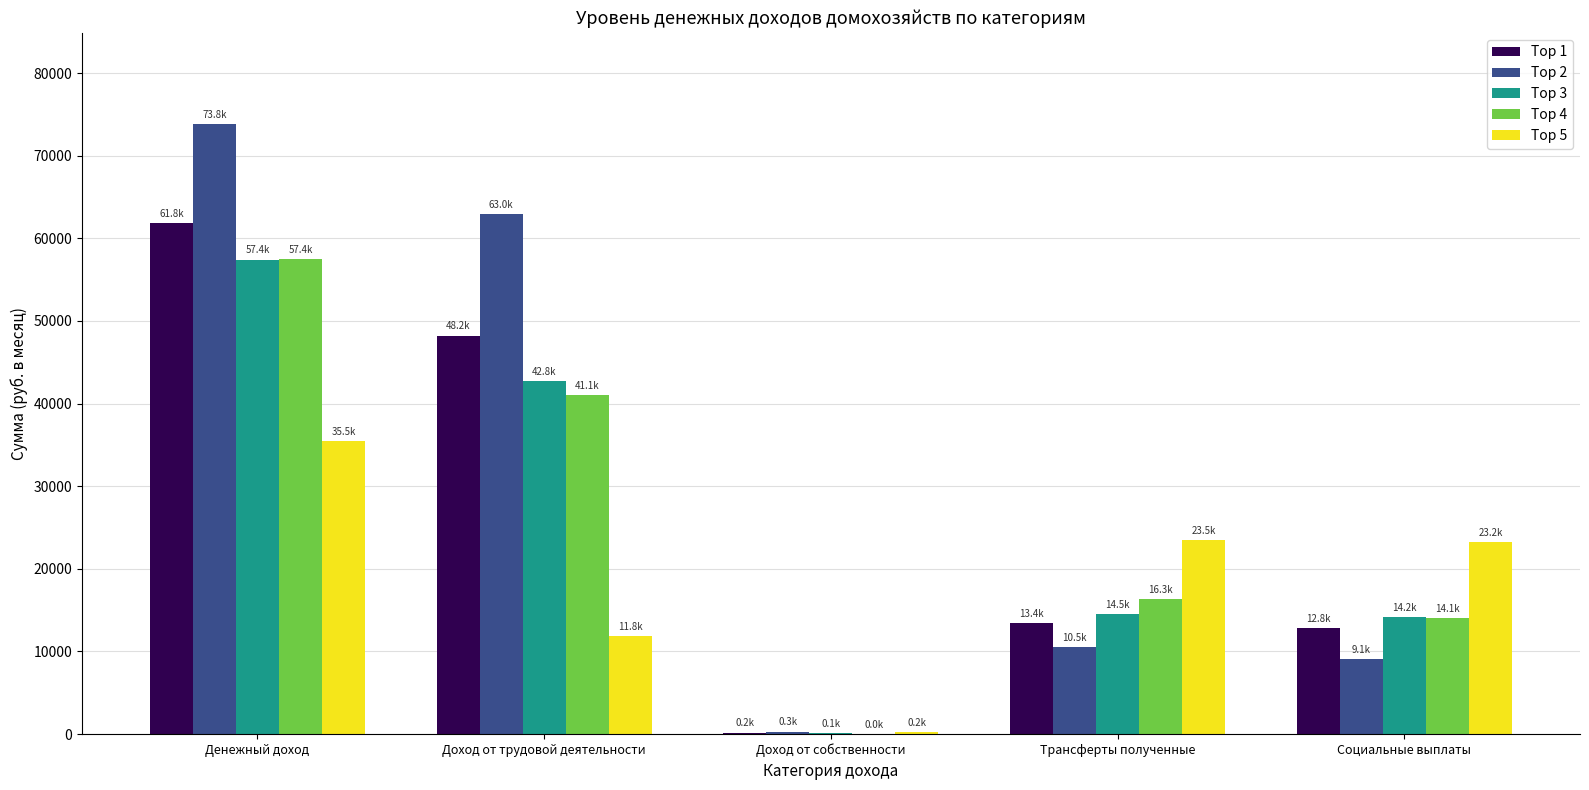

Which series has the largest total across all categories?

Top 2